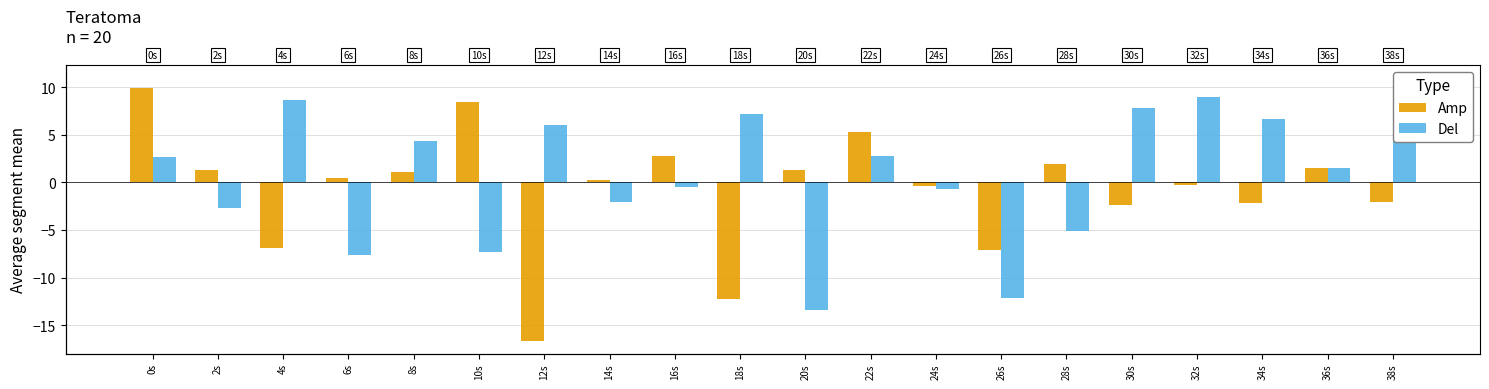

Reading left to right, list all the values displayed in this chart.

Amp: 0s=9.9	2s=1.3	4s=-6.9	6s=0.5	8s=1.1	10s=8.4	12s=-16.6	14s=0.2	16s=2.8	18s=-12.3	20s=1.3	22s=5.3	24s=-0.4	26s=-7.1	28s=1.9	30s=-2.3	32s=-0.2	34s=-2.2	36s=1.5	38s=-2.1
Del: 0s=2.6	2s=-2.7	4s=8.7	6s=-7.6	8s=4.4	10s=-7.3	12s=6.0	14s=-2.1	16s=-0.5	18s=7.2	20s=-13.4	22s=2.7	24s=-0.7	26s=-12.2	28s=-5.1	30s=7.8	32s=9.0	34s=6.6	36s=1.5	38s=11.0